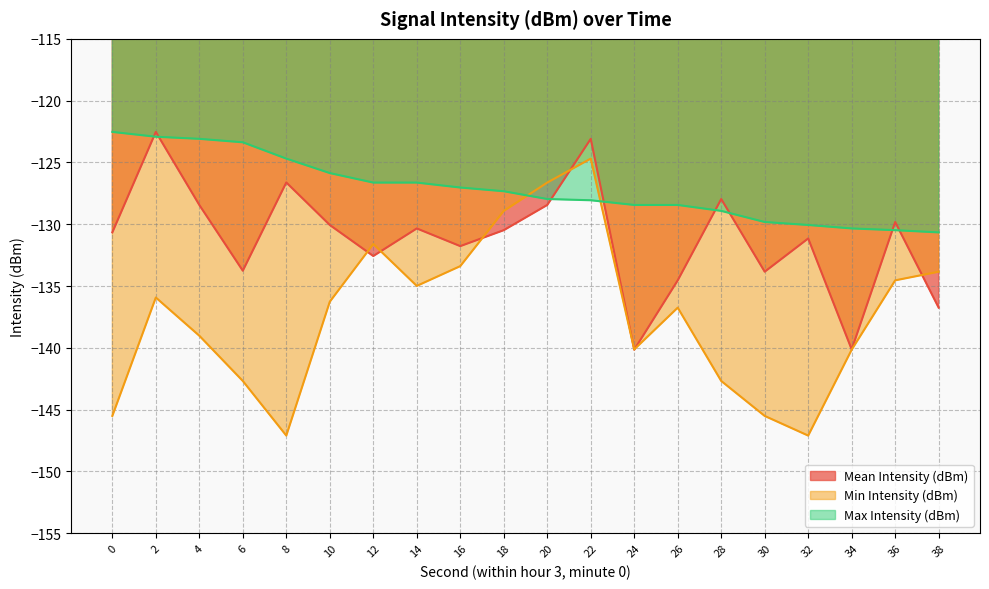

What is the difference between the Min Intensity (dBm) values at 38 and 30?

11.7